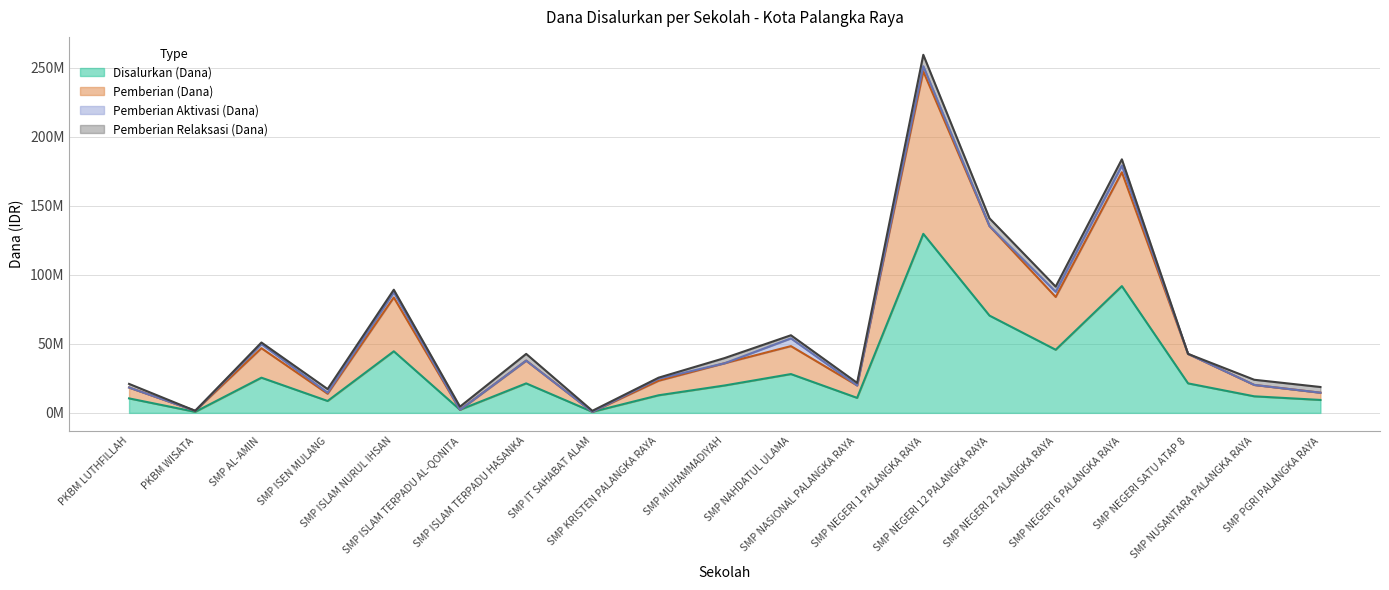

How many interior local valleys does the Disalurkan (Dana) series have?

6